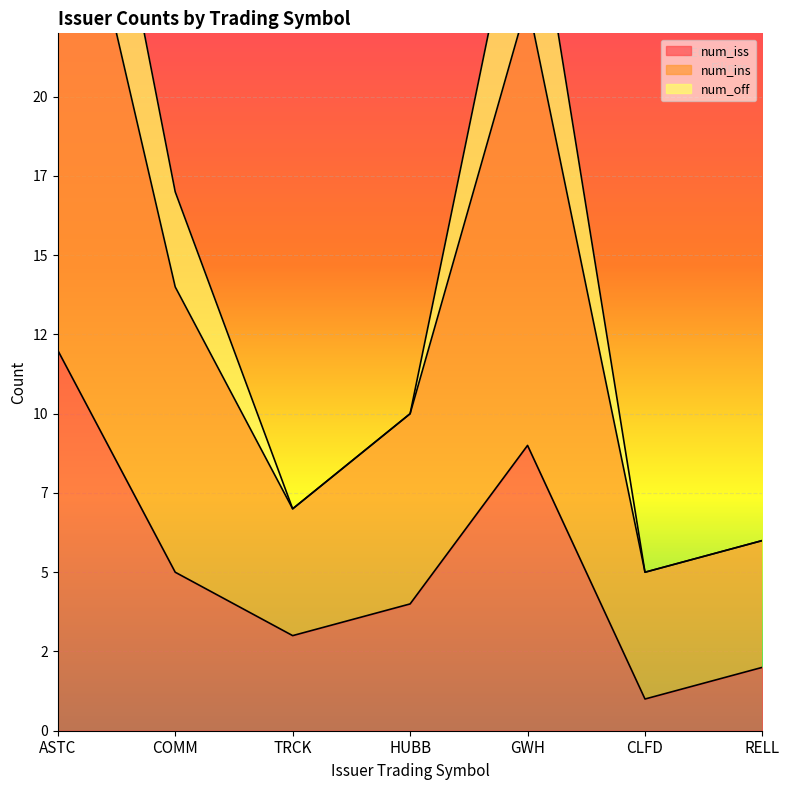

How many interior local peaks does the num_iss series have?

1